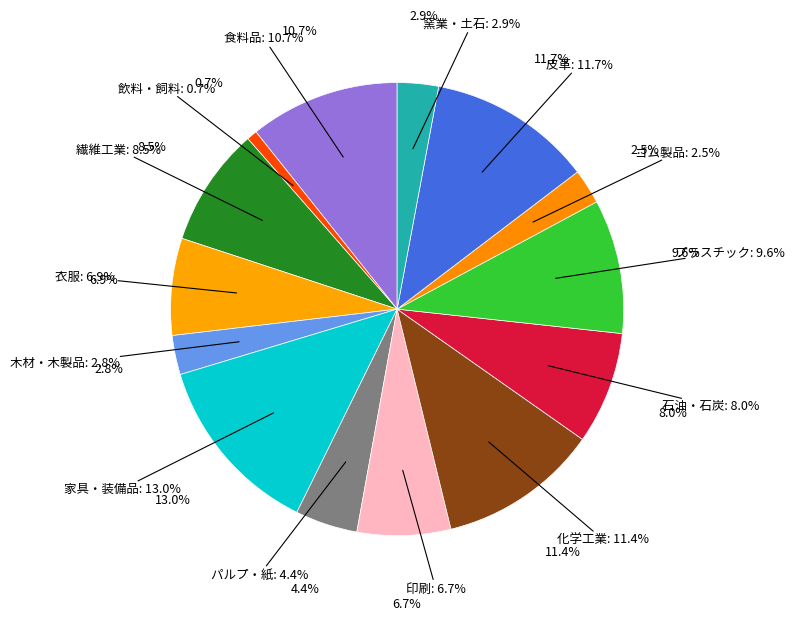

Rank the categories by value from lowest to highest.

飲料・飼料, ゴム製品, 木材・木製品, 窯業・土石, パルプ・紙, 印刷, 衣服, 石油・石炭, 繊維工業, プラスチック, 食料品, 化学工業, 皮革, 家具・装備品